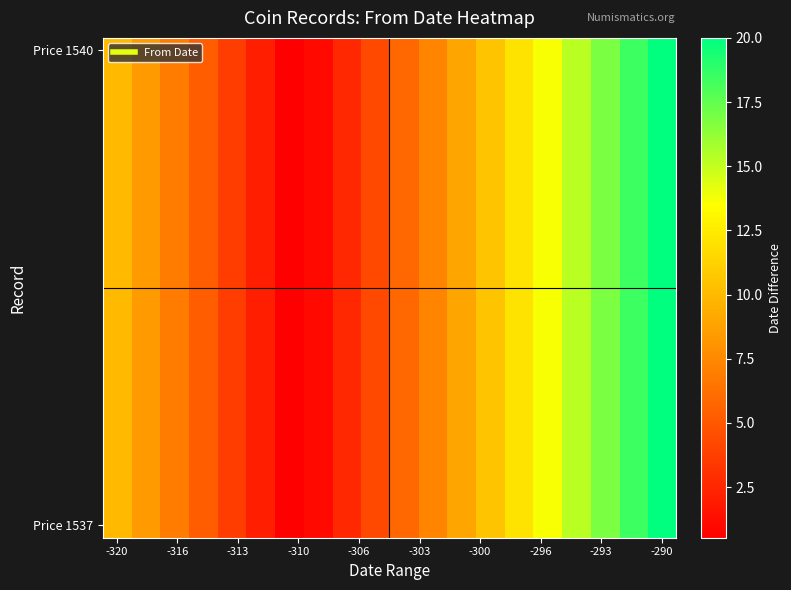

How many categories are shown in the chart?

20